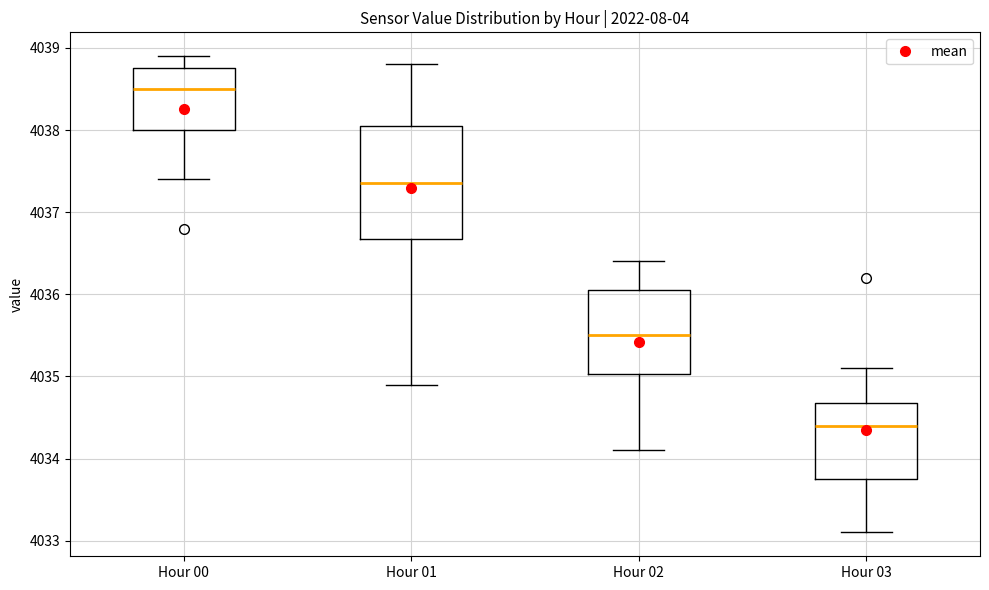

Which box's median line is the highest?

Hour 00